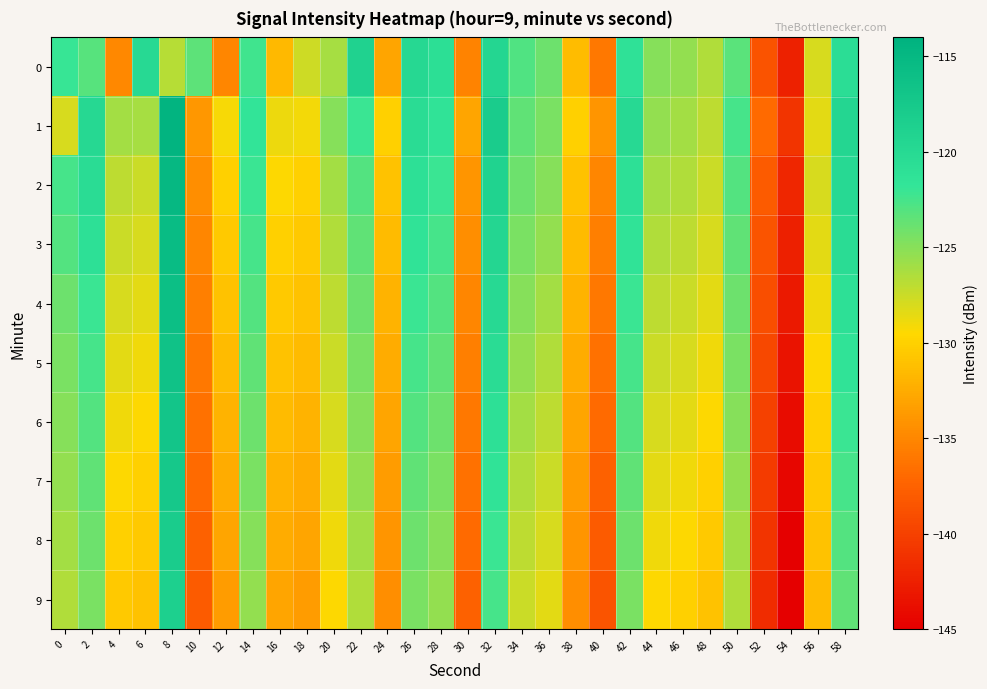

What is the maximum value shown in the chart?

-114.4